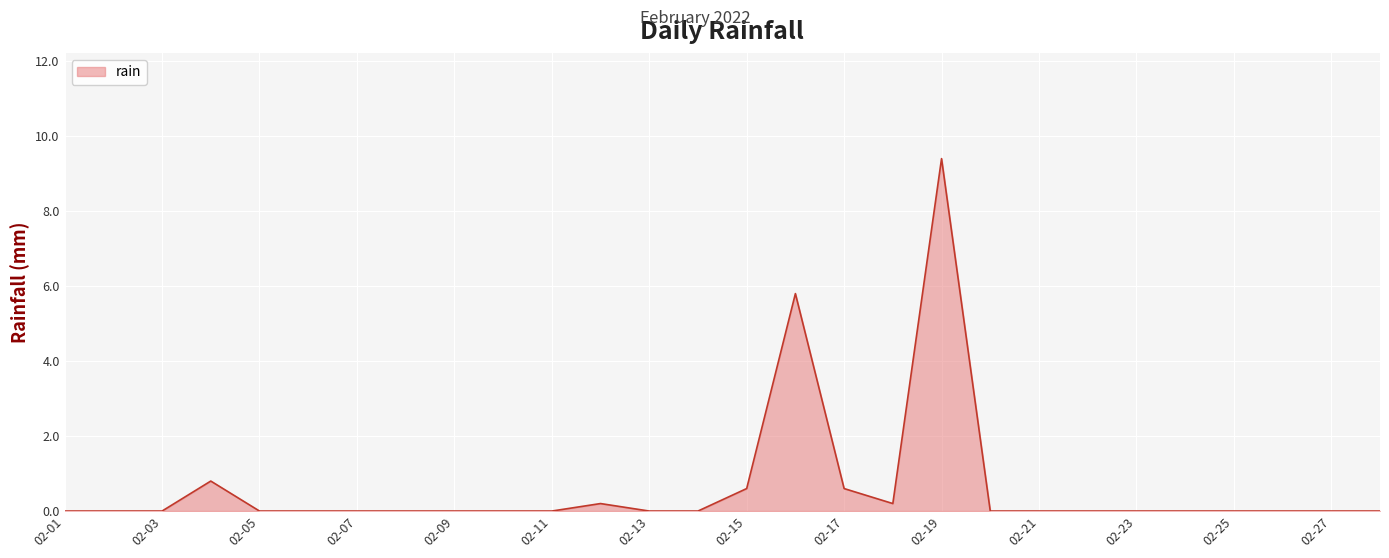

What is the difference between the maximum and minimum values?

9.4